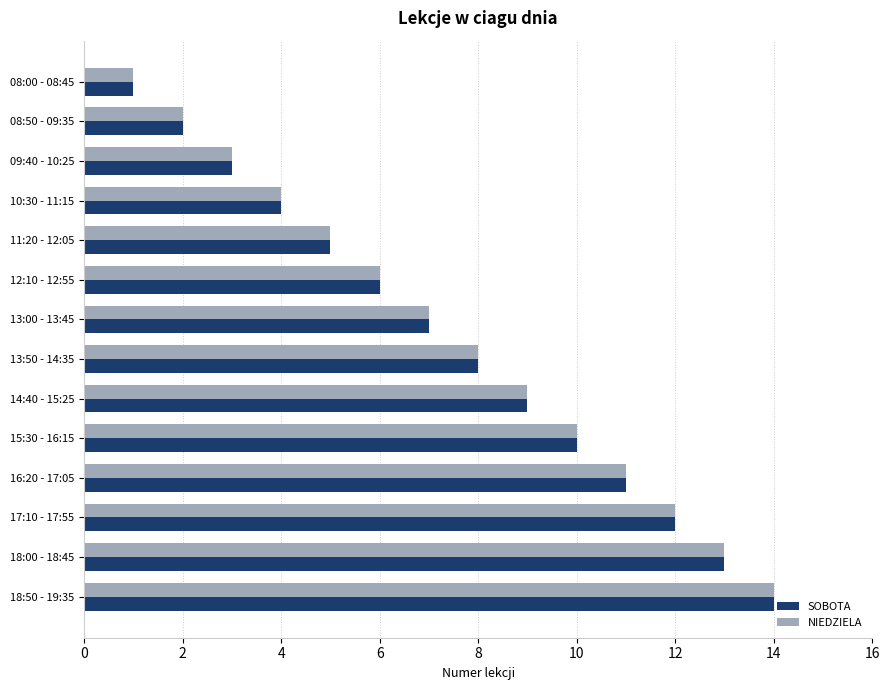

What is the maximum value shown in the chart?

14